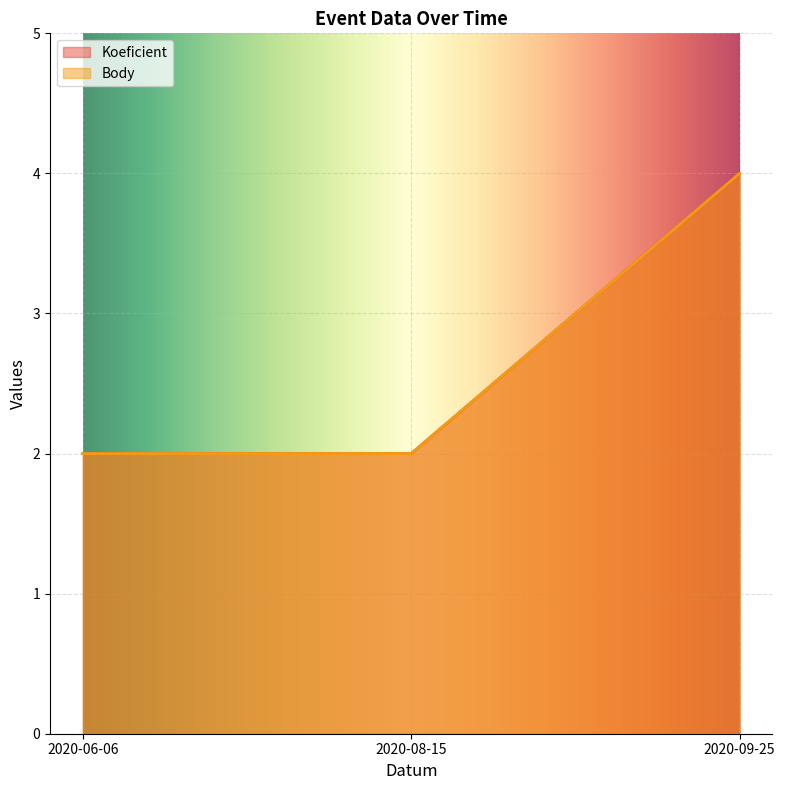

Does the chart display data point markers on the line(s)?

No